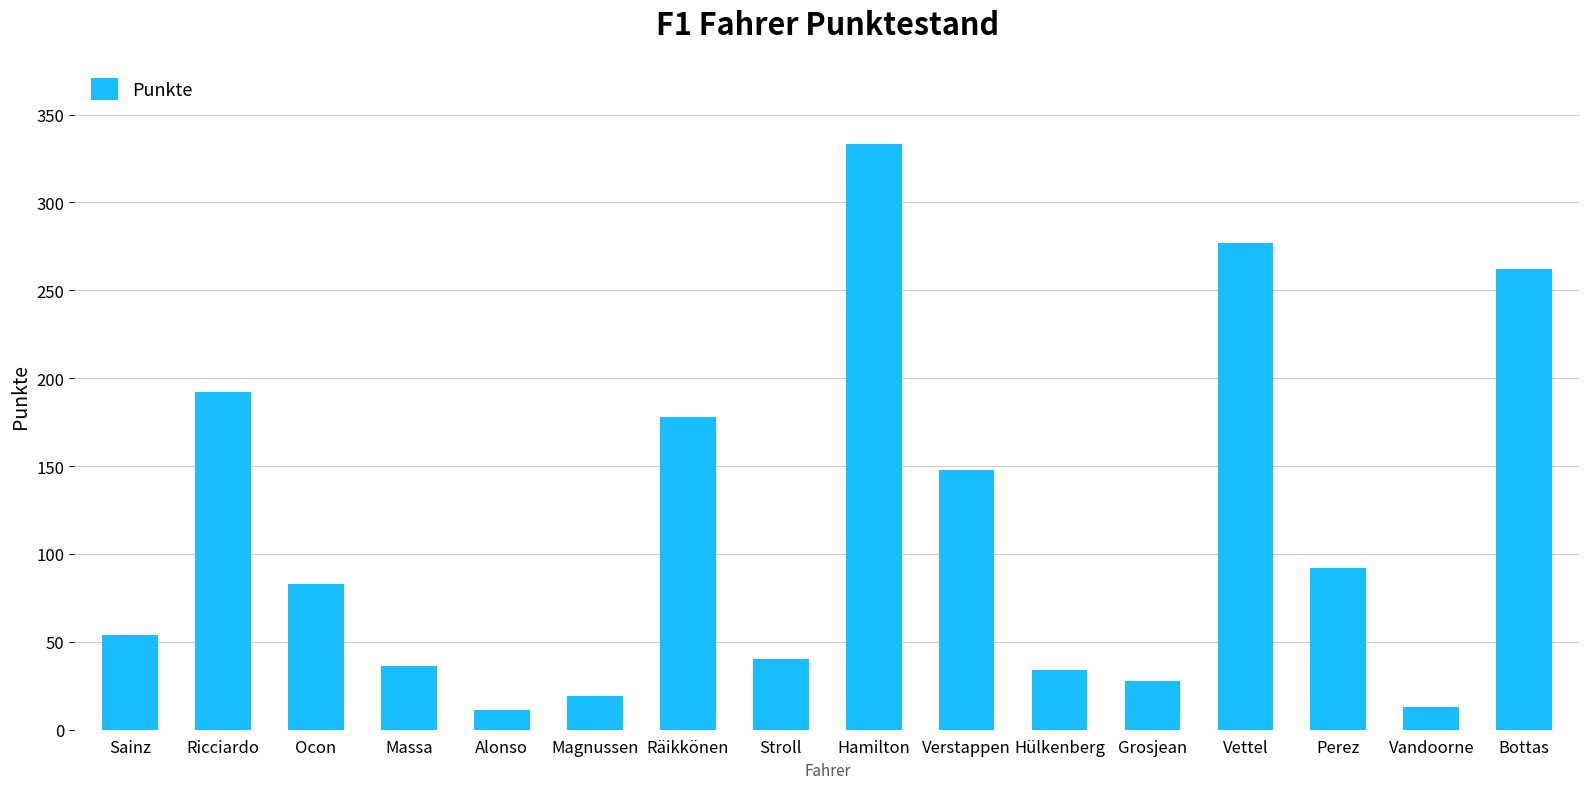

Reading left to right, what are all the values shown in this chart?

Sainz=54	Ricciardo=192	Ocon=83	Massa=36	Alonso=11	Magnussen=19	Räikkönen=178	Stroll=40	Hamilton=333	Verstappen=148	Hülkenberg=34	Grosjean=28	Vettel=277	Perez=92	Vandoorne=13	Bottas=262